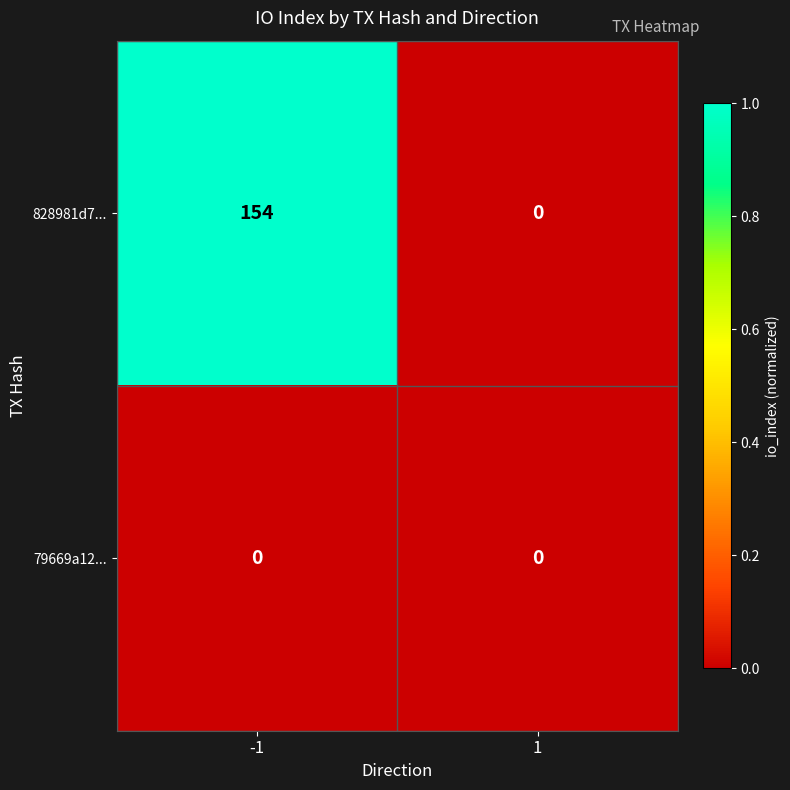

What is the approximate value of 828981d7... at -1, to the nearest 50?

150